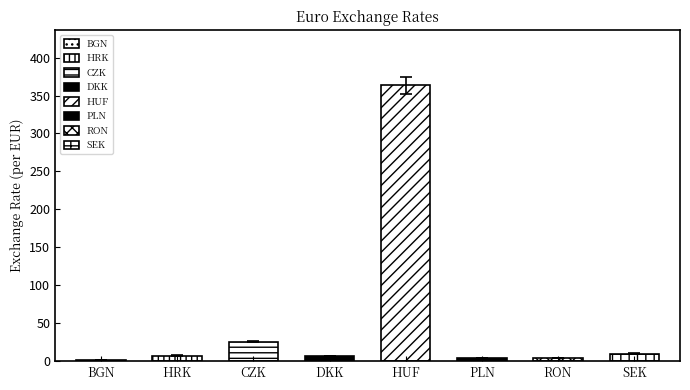

What is the smallest value displayed?

2.0